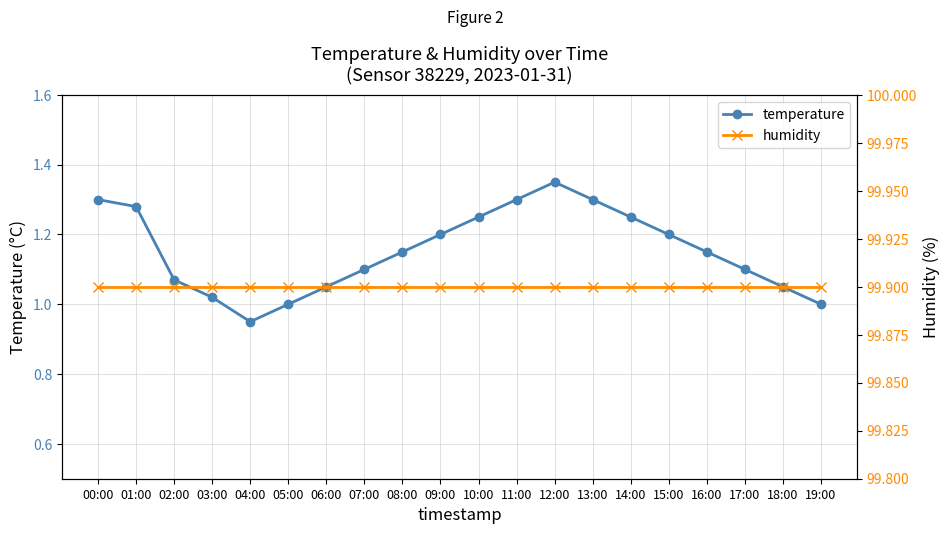

What is the value of the temperature point at the 5th from the left?

0.9